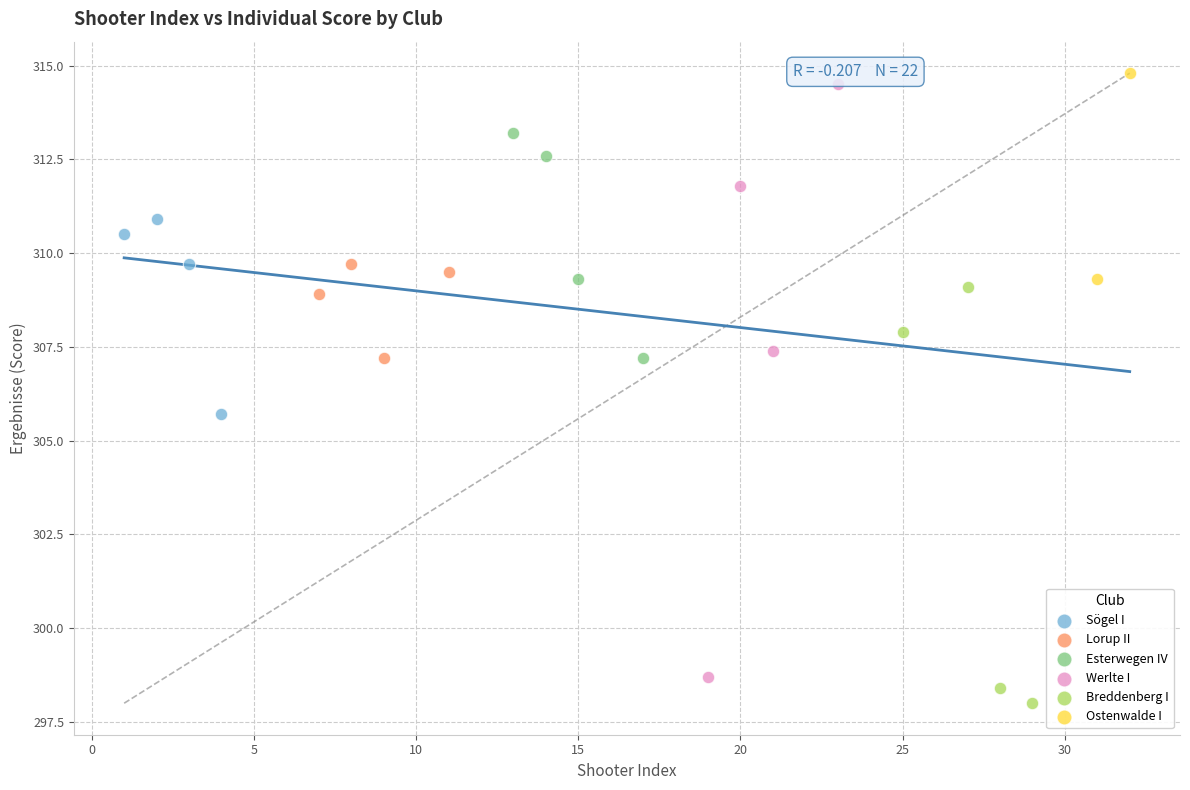

What are all the series names shown in the legend?

Sögel I, Lorup II, Esterwegen IV, Werlte I, Breddenberg I, Ostenwalde I